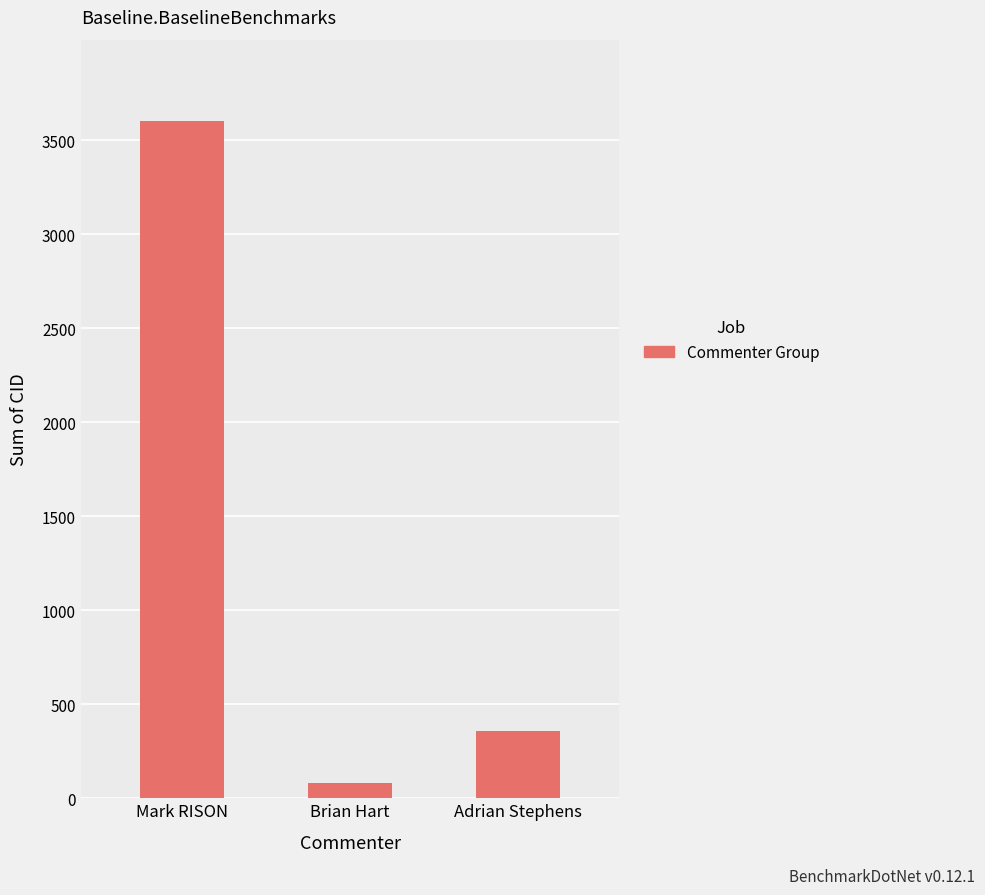

Are the bars horizontal?

No